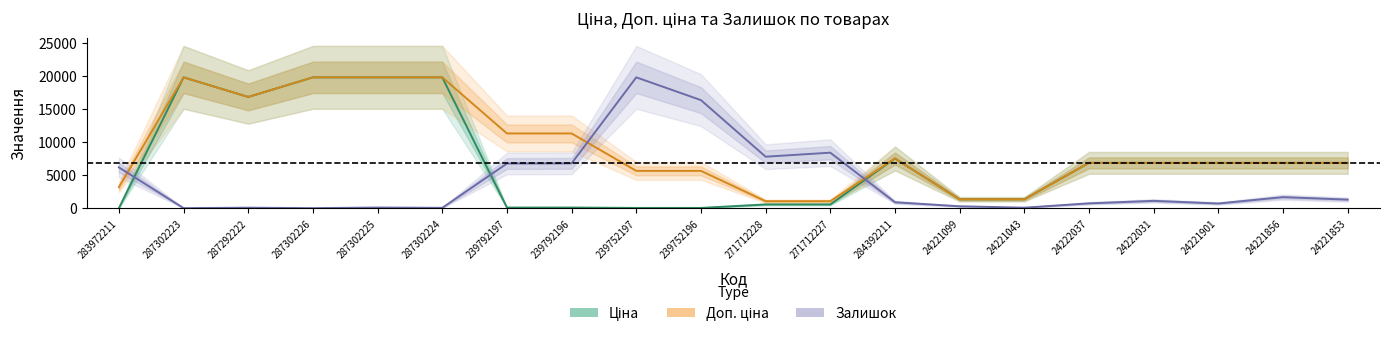

What is the lowest value of the Ціна series?

32.0